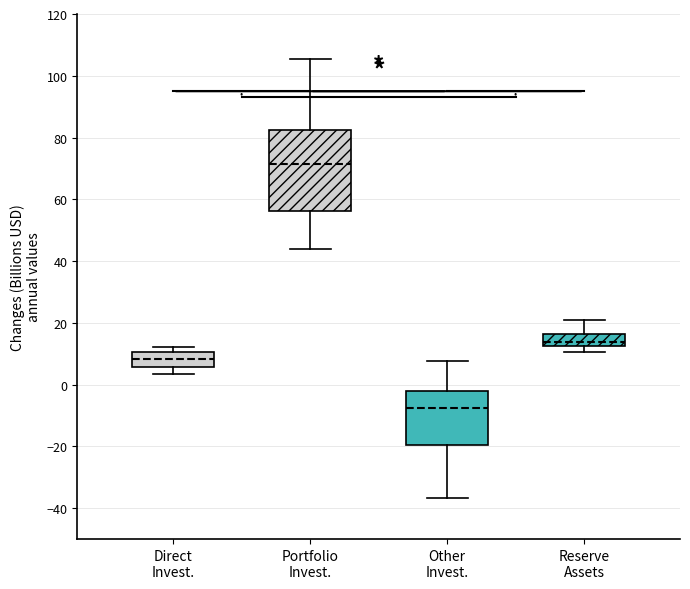

Reading left to right, transcribe this box plot: for each box, give where its median line is, the range the box spans, and where its two whiskers end, as read against the y-axis. The values are not printed on the chart, so give them approximately, as read against the axis.

Direct Invest.: median 8, box 6 to 10, whiskers 4 to 12
Portfolio Invest.: median 72, box 56 to 82, whiskers 44 to 106
Other Invest.: median -8, box -20 to -2, whiskers -36 to 8
Reserve Assets: median 14, box 12 to 16, whiskers 10 to 20